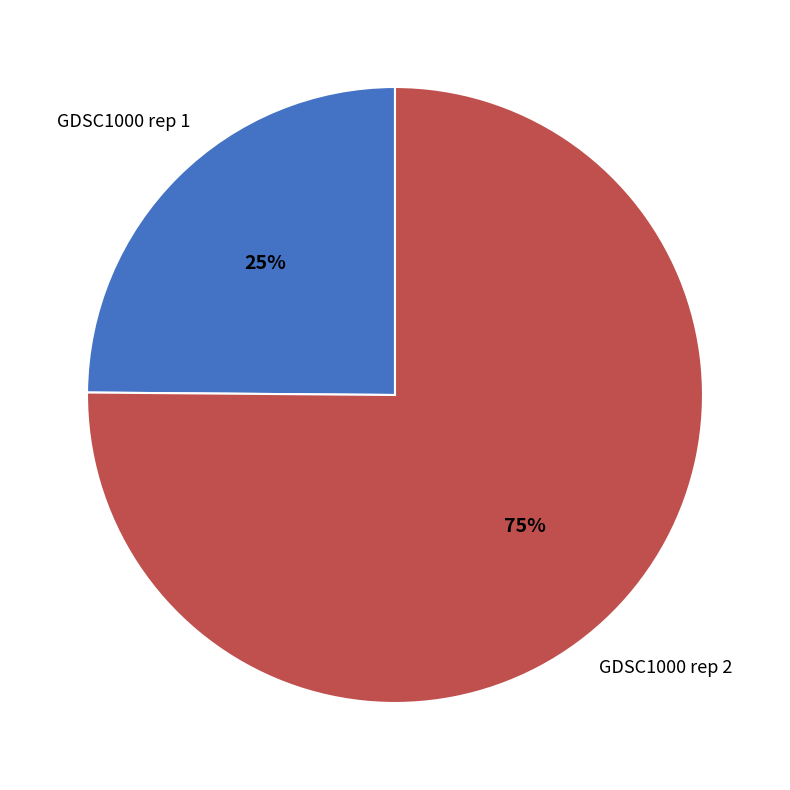

True or false: GDSC1000 rep 2 accounts for 75% of the total.

True